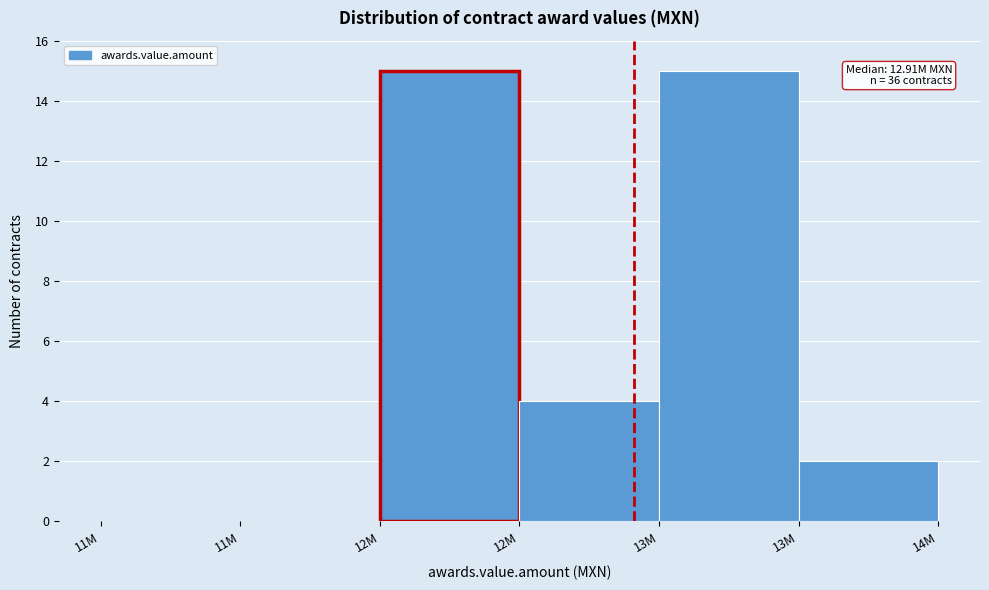

Count the number of categories in the chart.

6